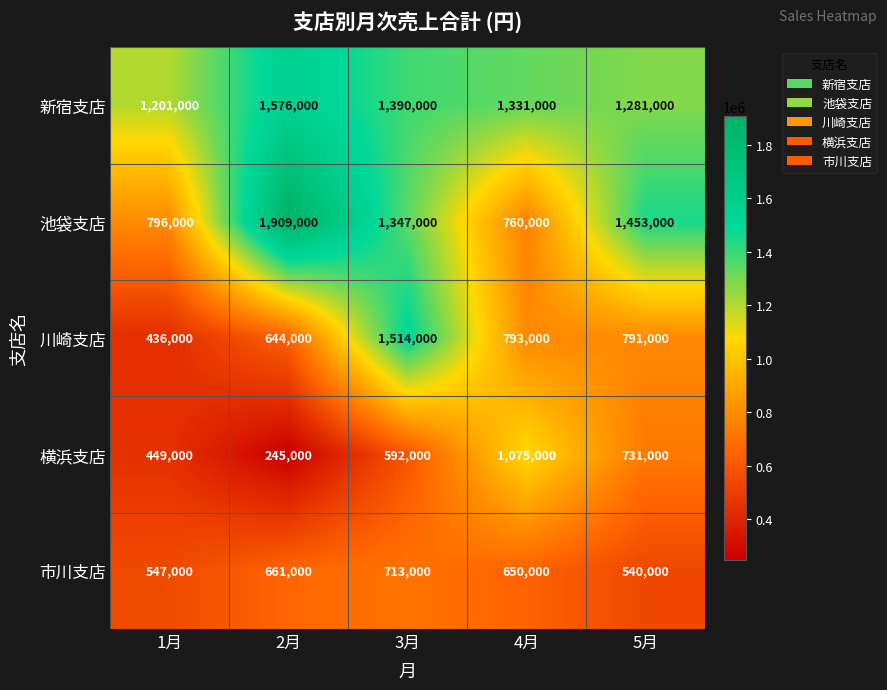

The value of 池袋支店 at 2月 is 2740087. True or false?

False